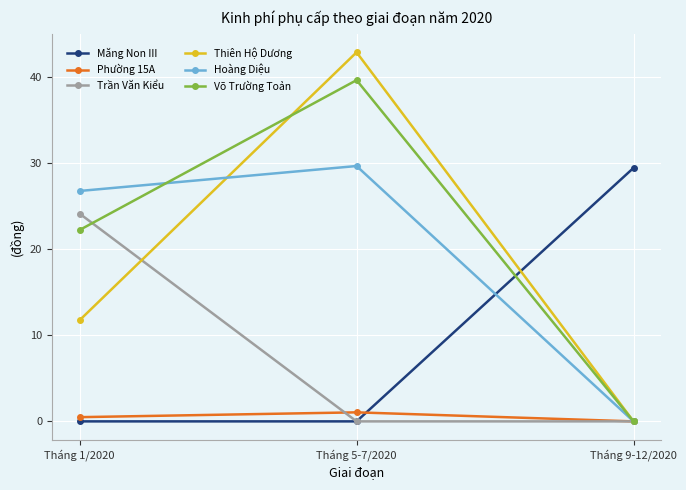

The Võ Trường Toản series shows 9.8 at Tháng 1/2020. True or false?

False